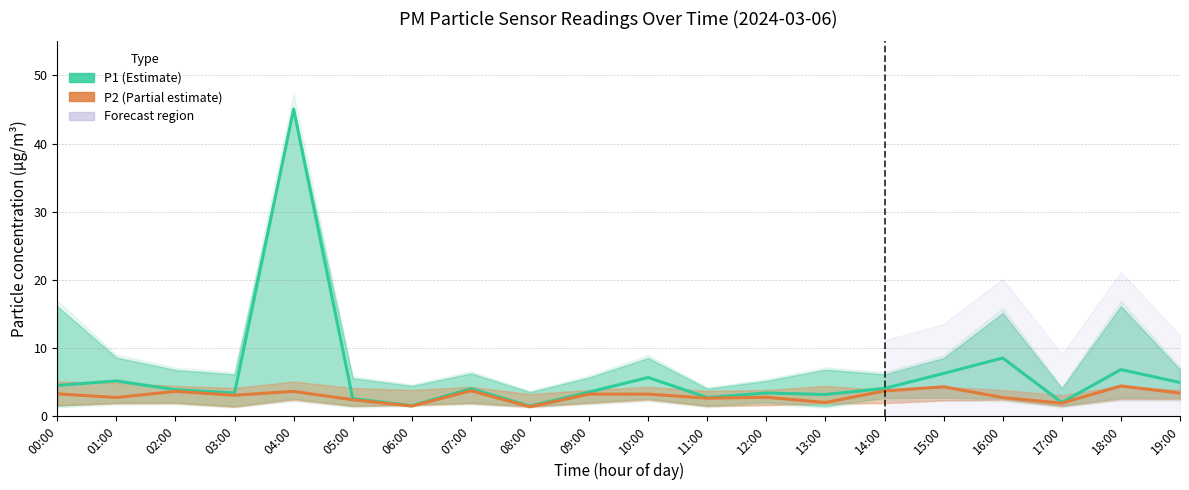

Where does the P1 series first go above 4?

00:00